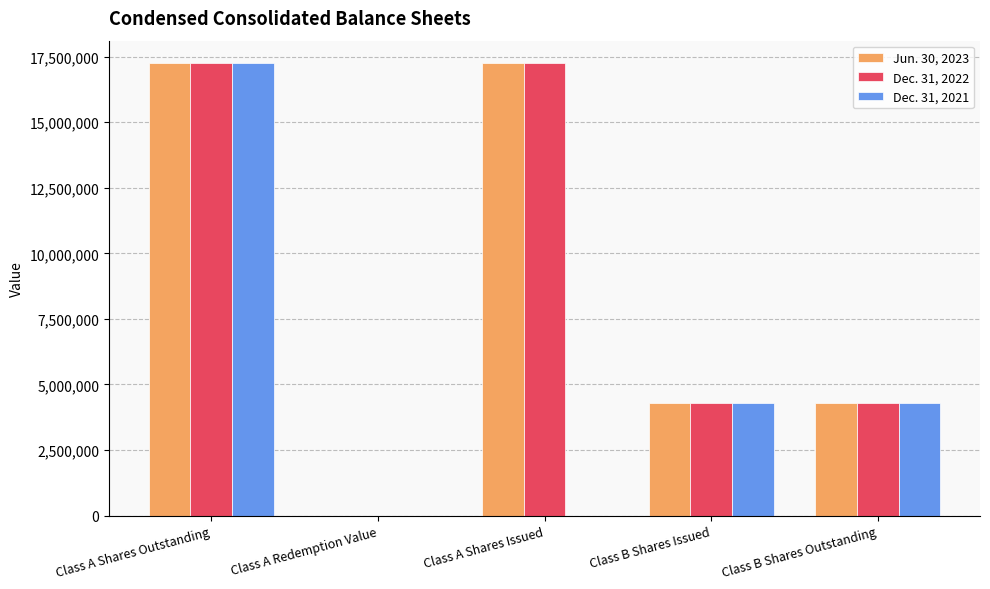

Count the number of data series in this chart.

3